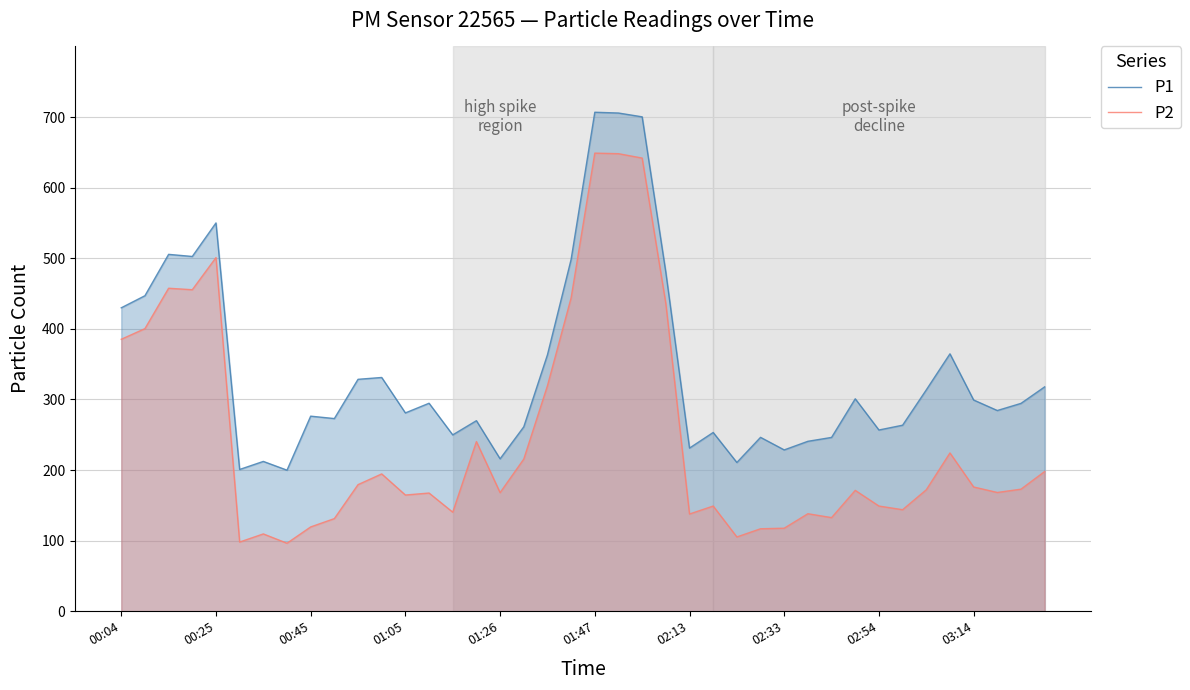

What is the value of the P2 point at the 35th from the left?

172.0